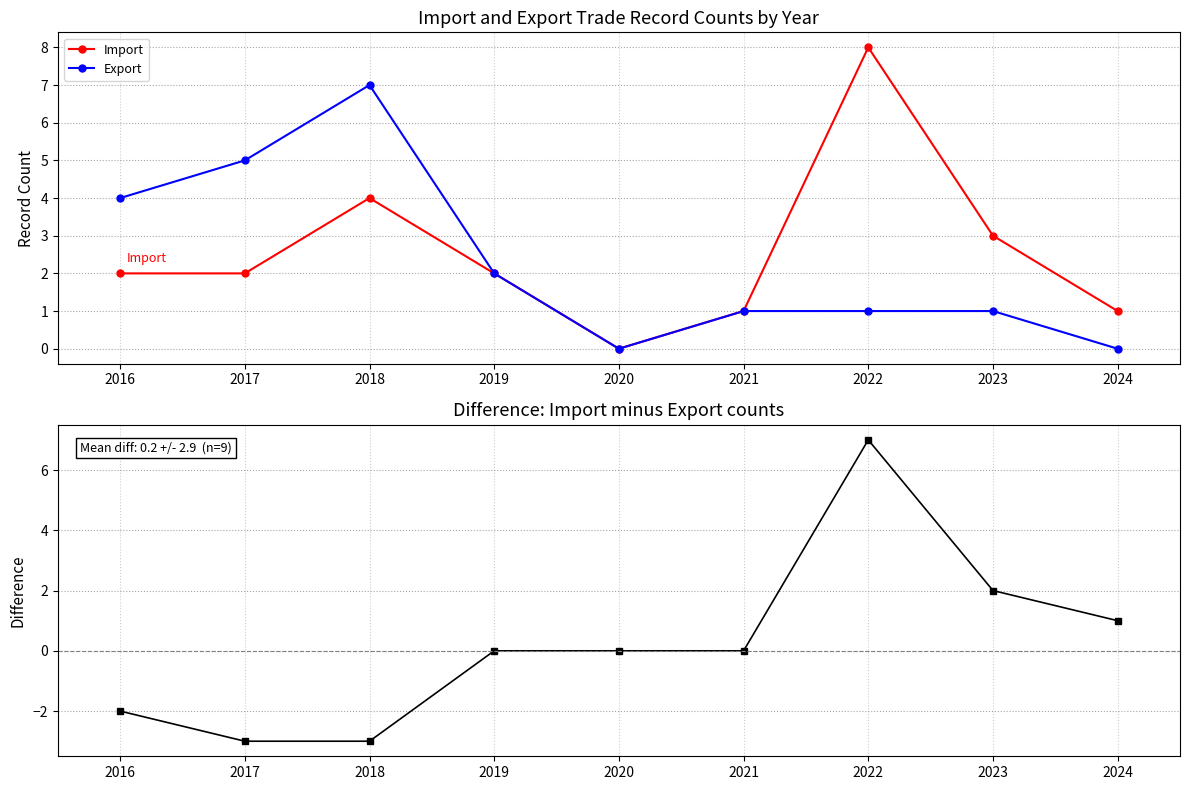

Which series has the largest total across all categories?

Import